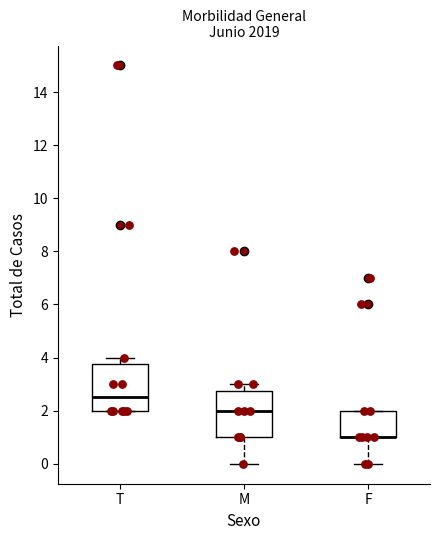

Reading left to right, transcribe this box plot: for each box, give where its median line is, the range the box spans, and where its two whiskers end, as read against the y-axis. The values are not printed on the chart, so give them approximately, as read against the axis.

T: median 2.6, box 2.0 to 3.8, whiskers 2.0 to 4.0
M: median 2.0, box 1.0 to 2.8, whiskers 0.0 to 3.0
F: median 1.0 (drawn on the box's lower edge), box 1.0 to 2.0, whiskers 0.0 to 2.0